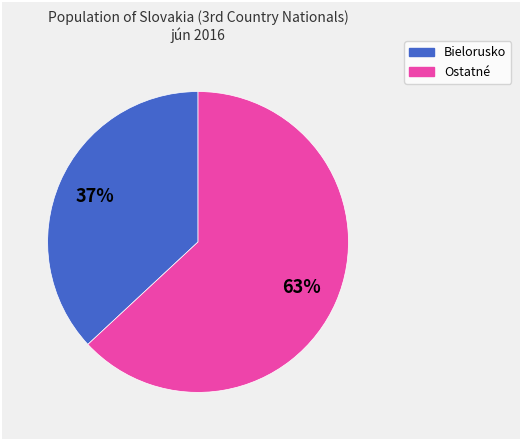

Is there any slice that represents more than half of the pie?

Yes